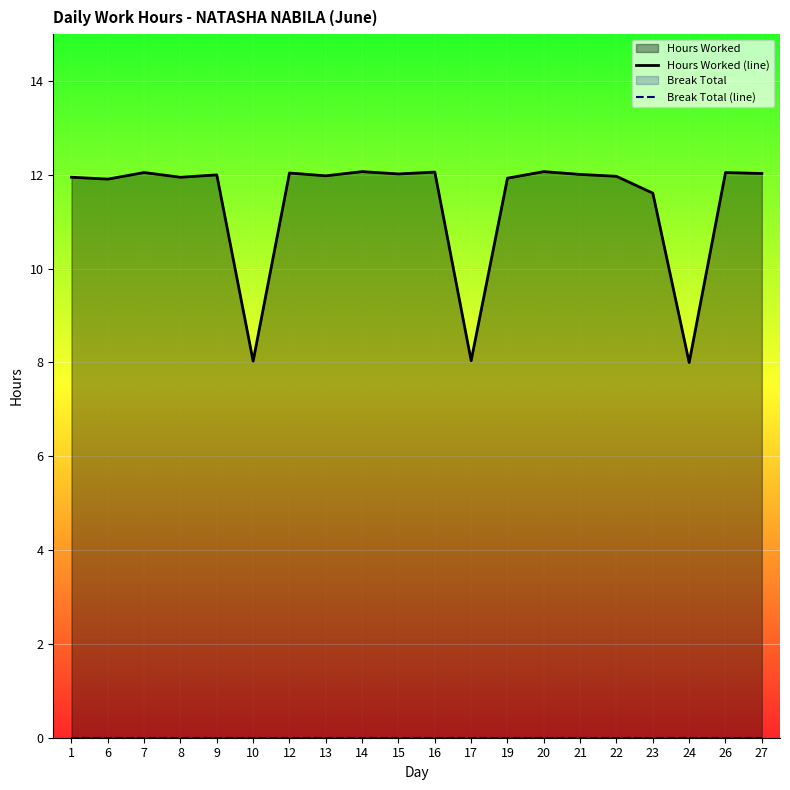

List the labels in order of Hours Worked (line) value, largest first.

14, 20, 16, 7, 26, 12, 27, 15, 21, 9, 13, 22, 1, 8, 19, 6, 23, 17, 10, 24